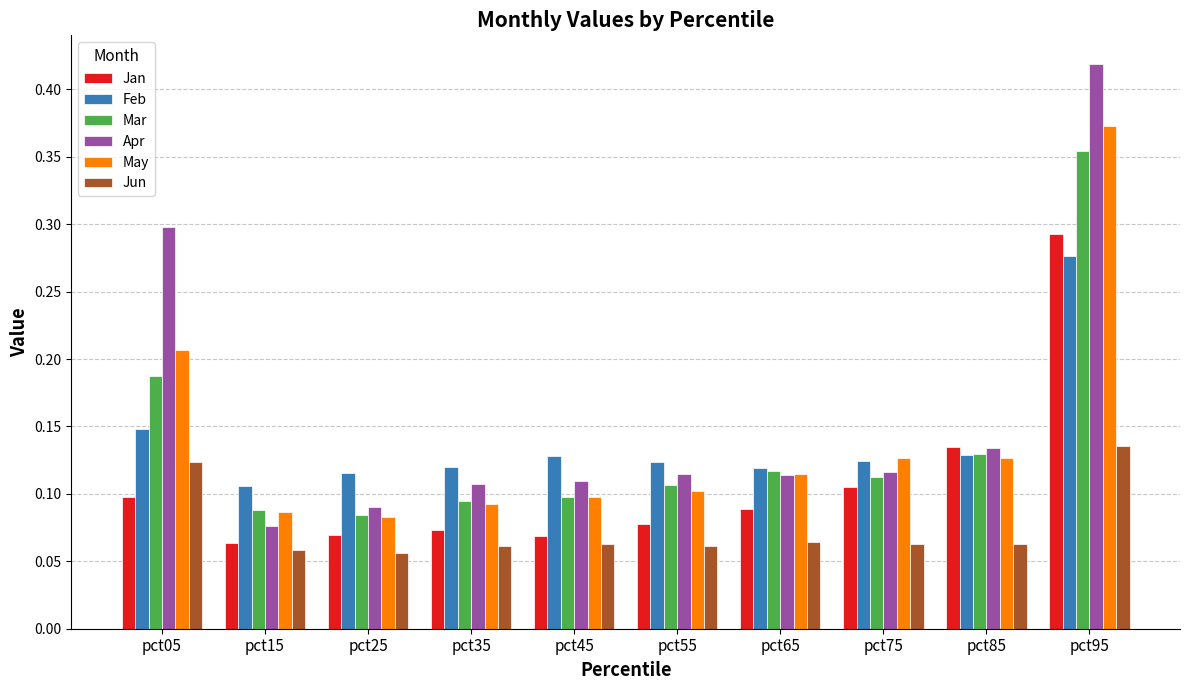

Rank the series at pct55 from highest to lowest value.

Feb, Apr, Mar, May, Jan, Jun